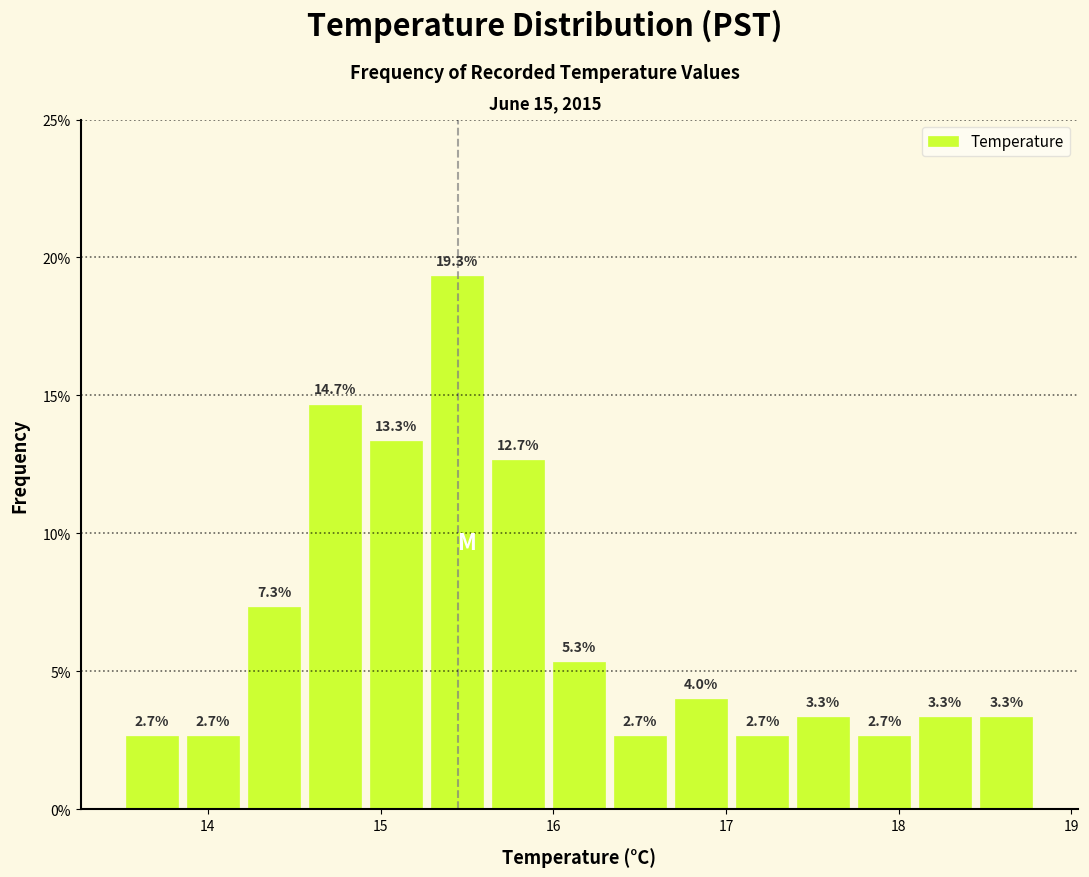

Around what value on the x-axis is the tallest bar? Give the approximate position of its centre, as read against the axis.

15.4